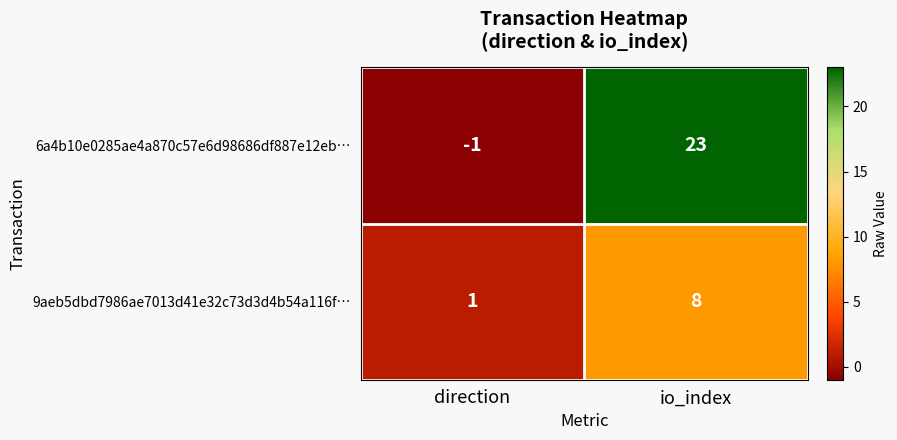

Reading left to right, transcribe all the data shown in this chart.

6a4b10e0285ae4a870c57e6d98686df887e12eb…: direction=-1	io_index=23
9aeb5dbd7986ae7013d41e32c73d3d4b54a116f…: direction=1	io_index=8